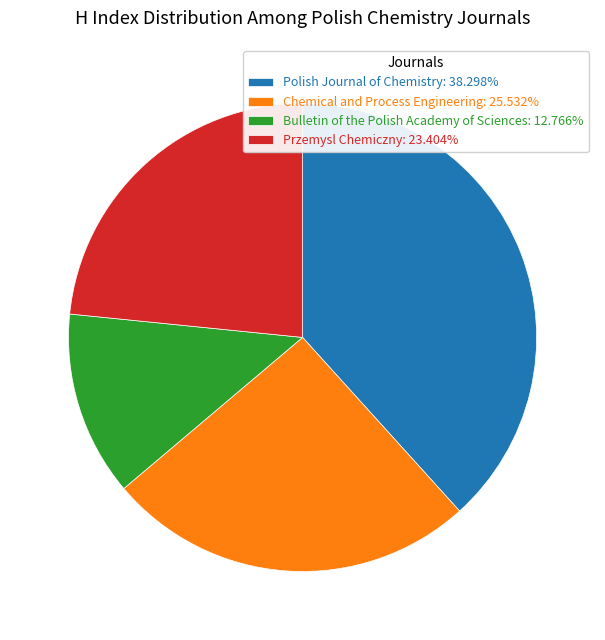

Which category has the biggest portion of the pie?

Polish Journal of Chemistry